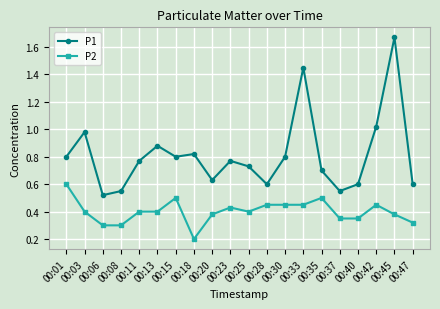

What is the sum of all P1 values?

16.2